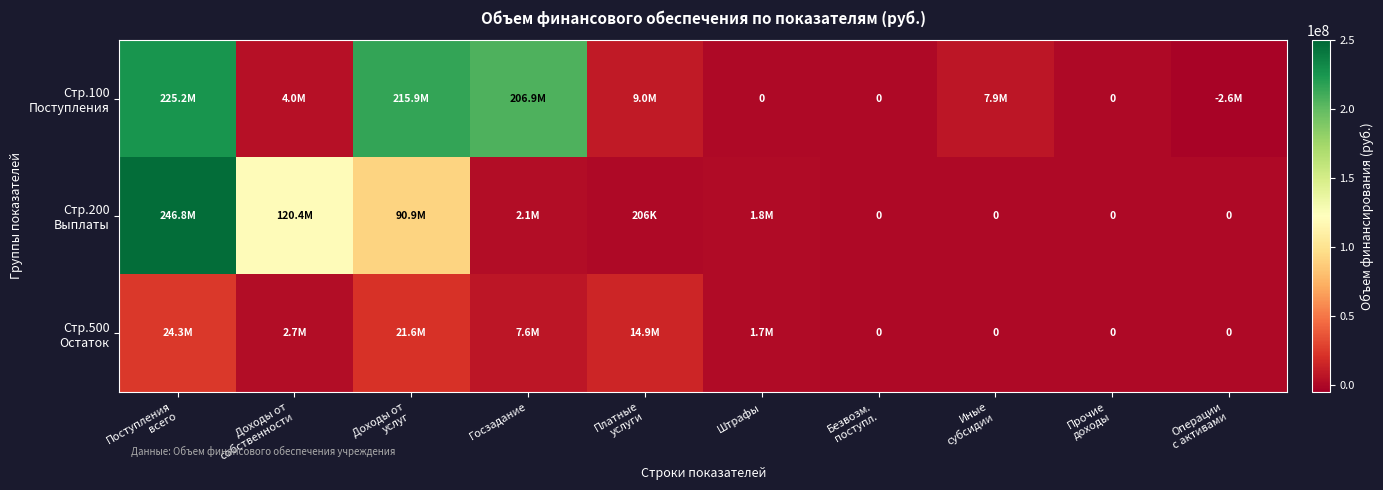

Rank the series by their average value, from highest to lowest.

Стр.100 Поступления, Стр.200 Выплаты, Стр.500 Остаток